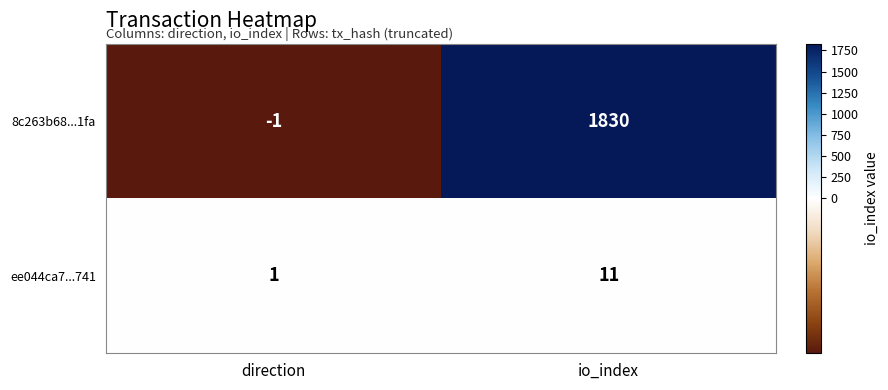

The value of 8c263b68...1fa at io_index is 677. True or false?

False